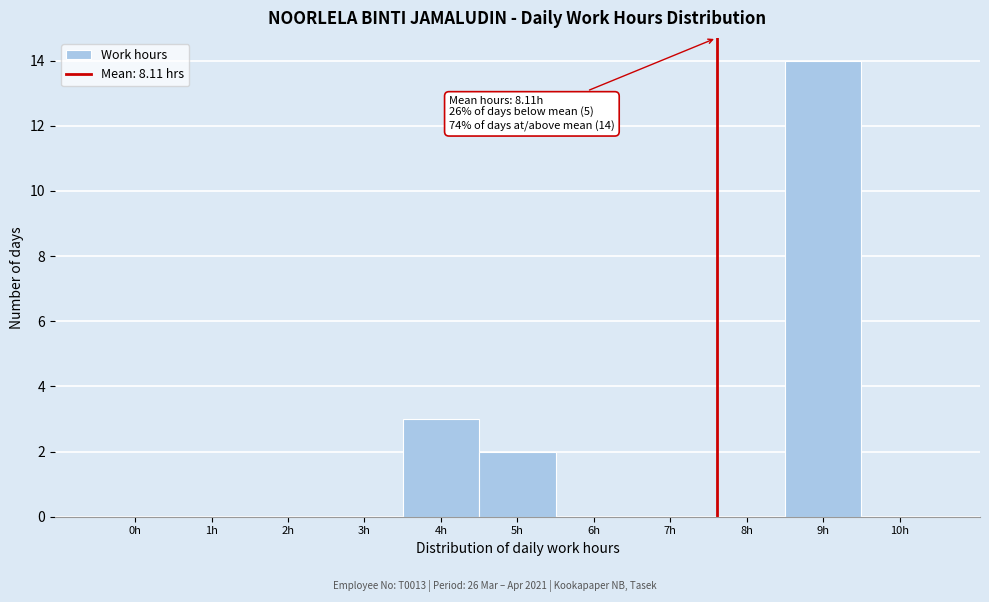

Reading right to left, what are all the values shown in this chart?

10h=0	9h=14	8h=0	7h=0	6h=0	5h=2	4h=3	3h=0	2h=0	1h=0	0h=0